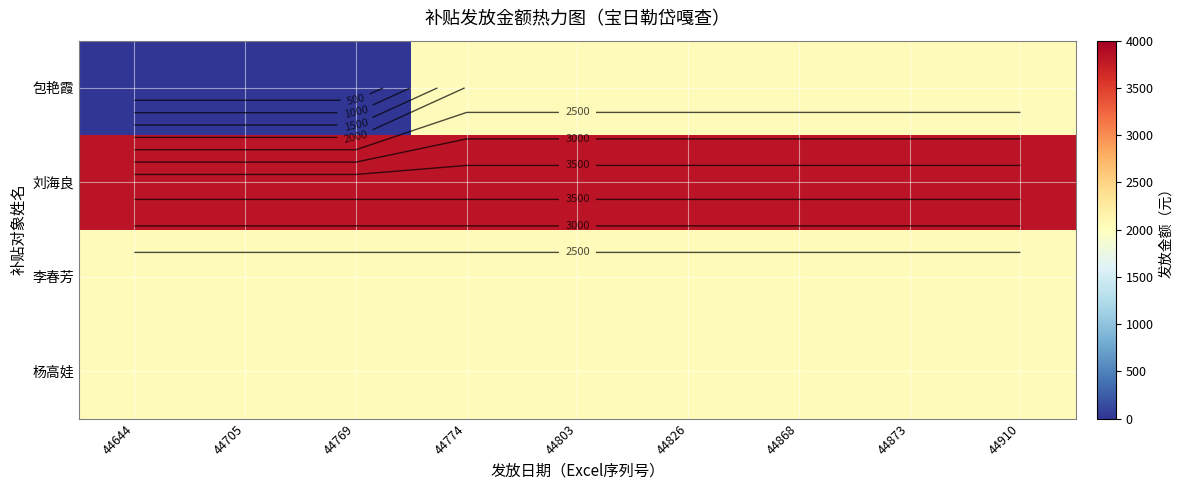

True or false: 李春芳 has a value of 860.1 at 44868.

False